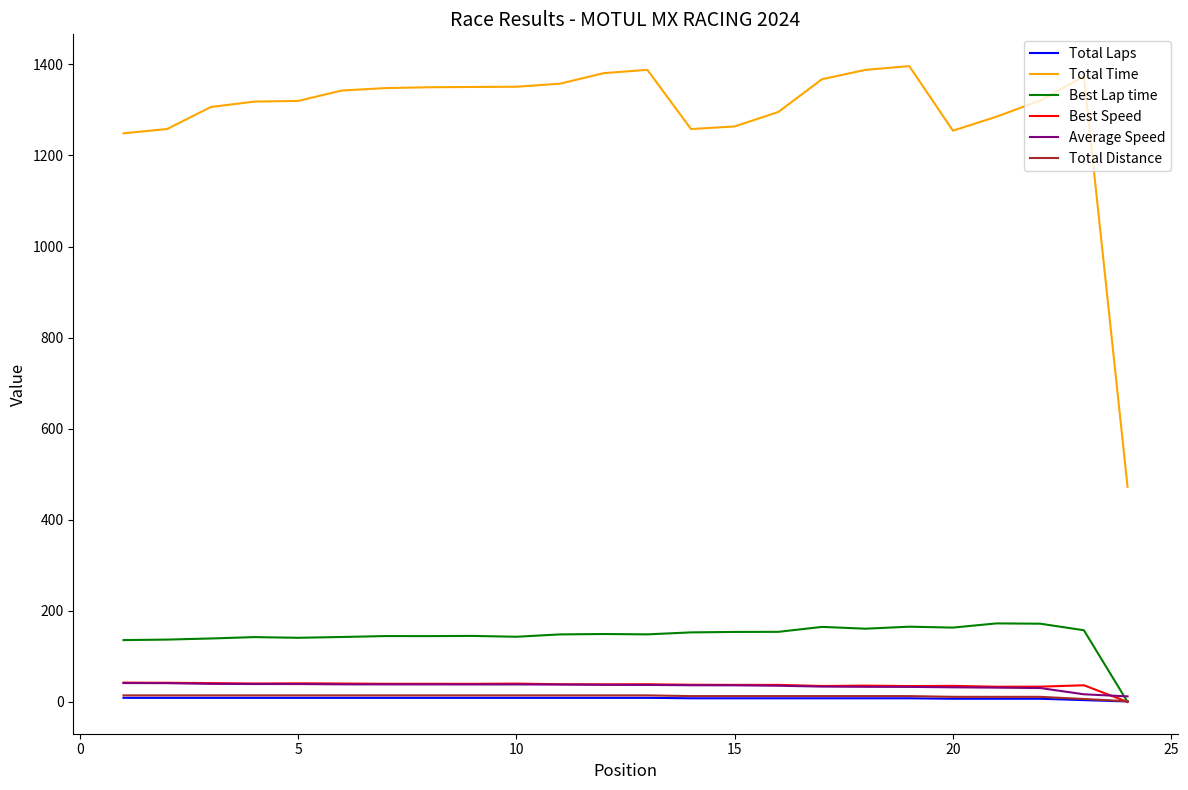

Which series has the largest total across all categories?

Total Time